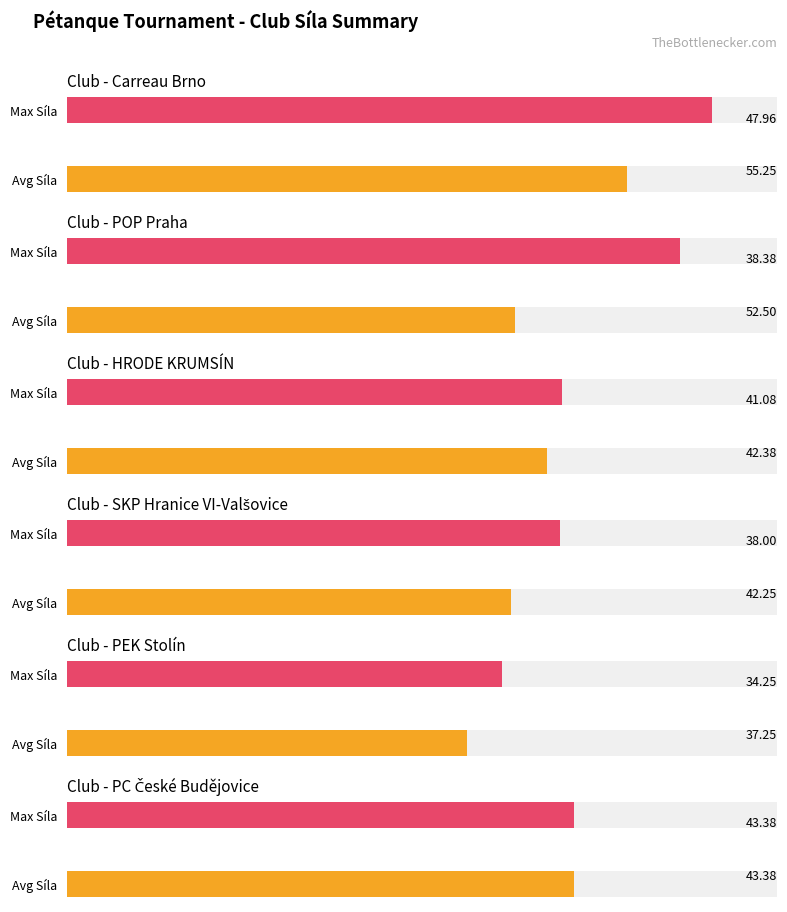

Which series has the largest total across all categories?

Max Síla